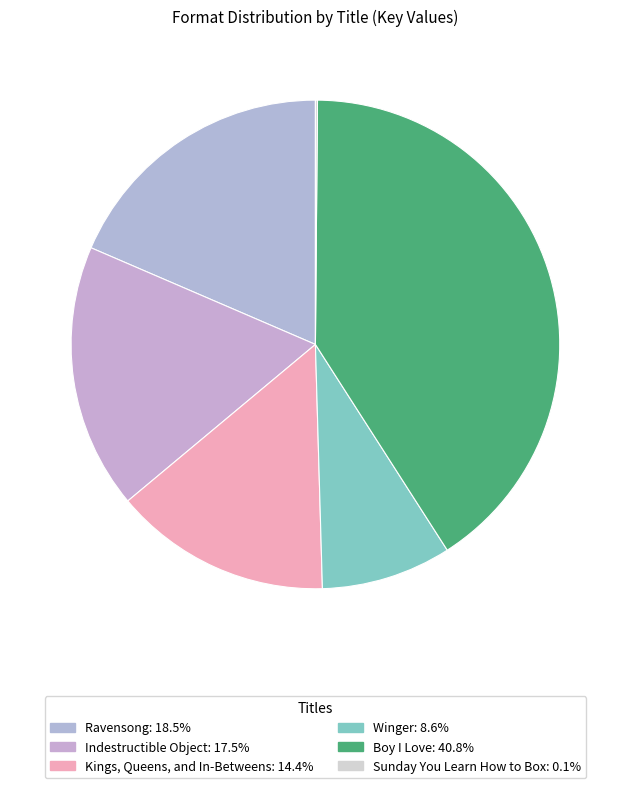

Is there any slice that represents more than half of the pie?

No